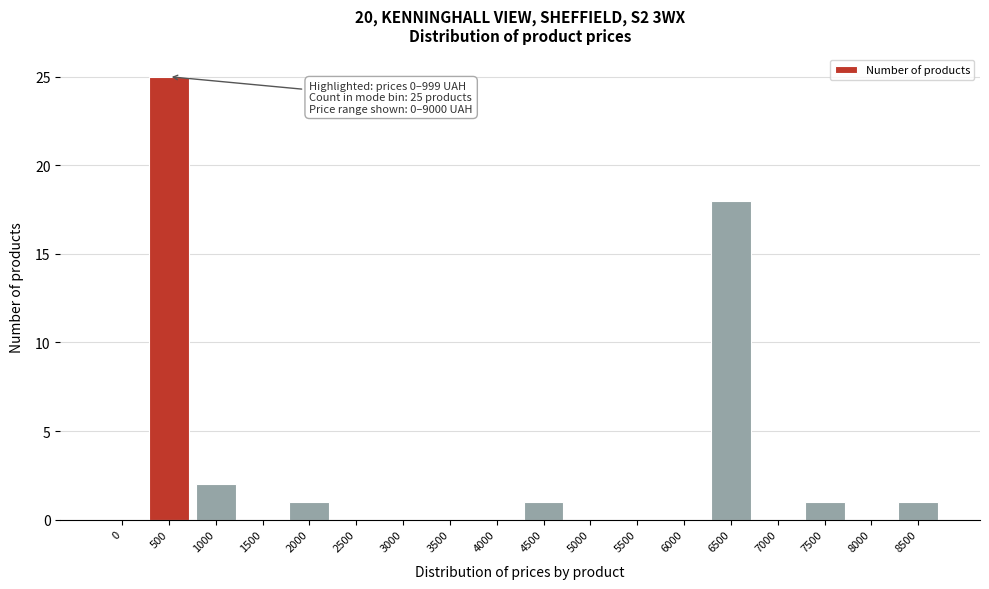

Reading left to right, list all the values displayed in this chart.

0=0	500=25	1000=2	1500=0	2000=1	2500=0	3000=0	3500=0	4000=0	4500=1	5000=0	5500=0	6000=0	6500=18	7000=0	7500=1	8000=0	8500=1